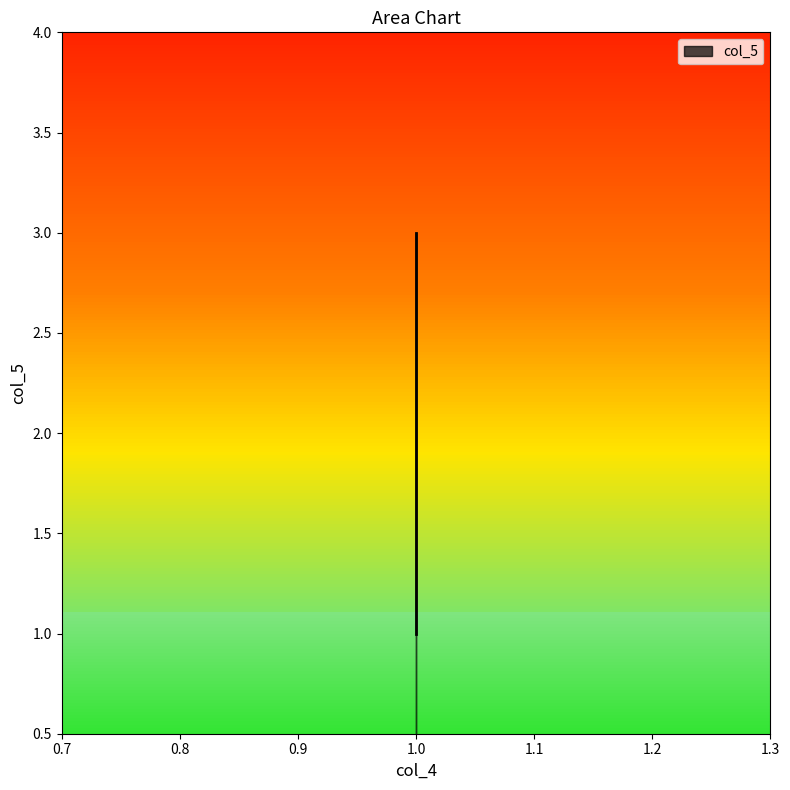

What is the difference between the second highest and minimum values?

1